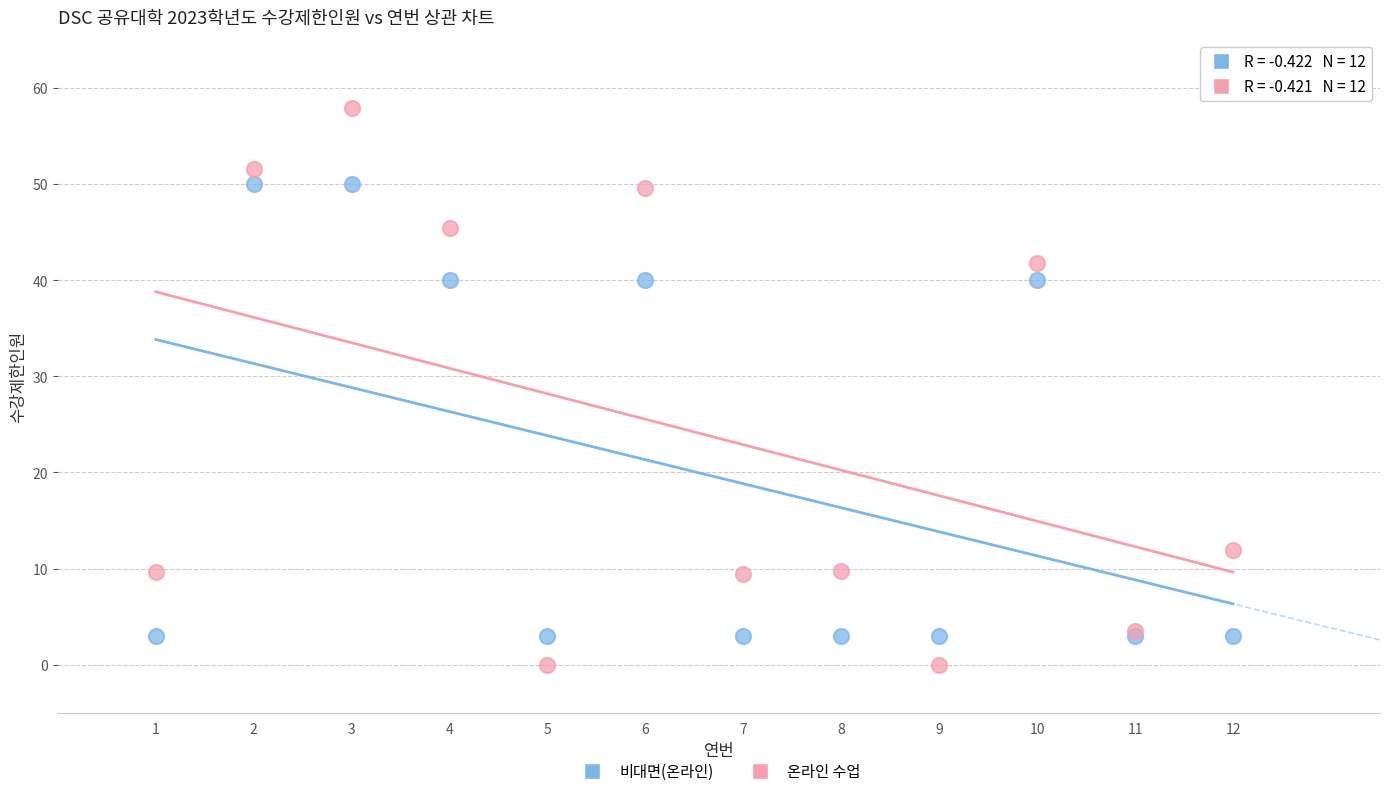

Which series reaches the maximum Y coordinate?

온라인 수업